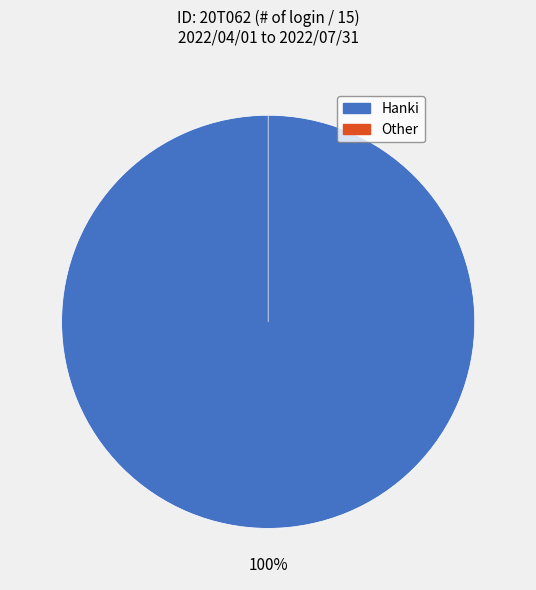

Which has a higher value, Other or Hanki?

Hanki